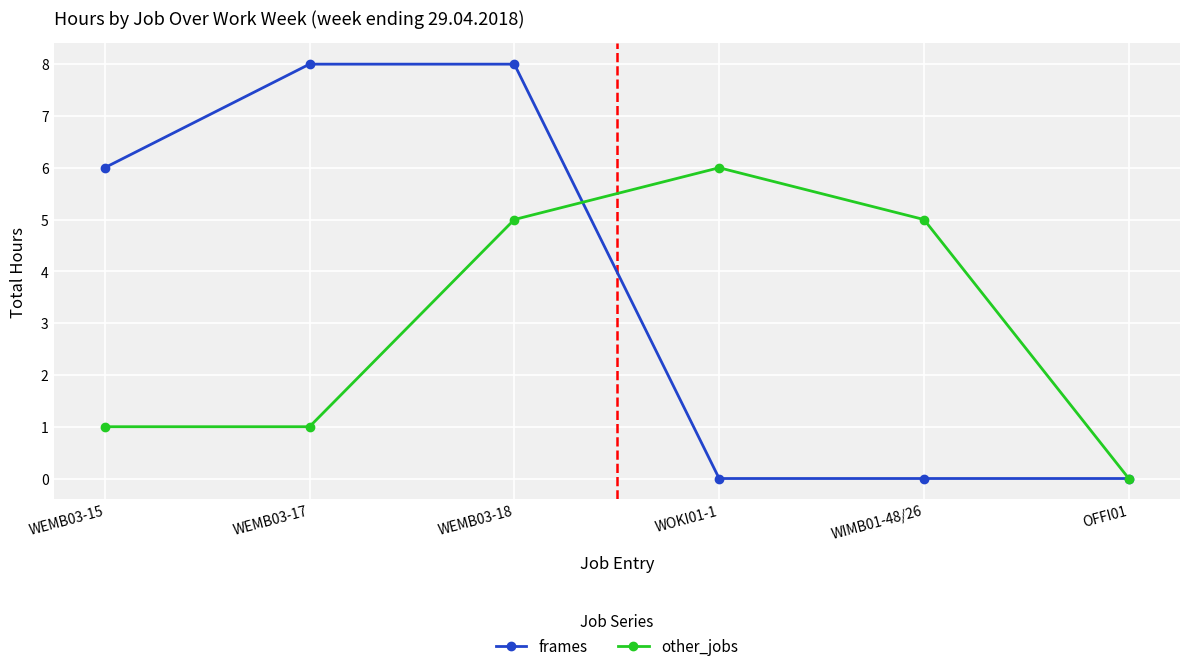

Reading left to right, list all the values displayed in this chart.

frames: WEMB03-15=6	WEMB03-17=8	WEMB03-18=8	WOKI01-1=0	WIMB01-48/26=0	OFFI01=0
other_jobs: WEMB03-15=1	WEMB03-17=1	WEMB03-18=5	WOKI01-1=6	WIMB01-48/26=5	OFFI01=0